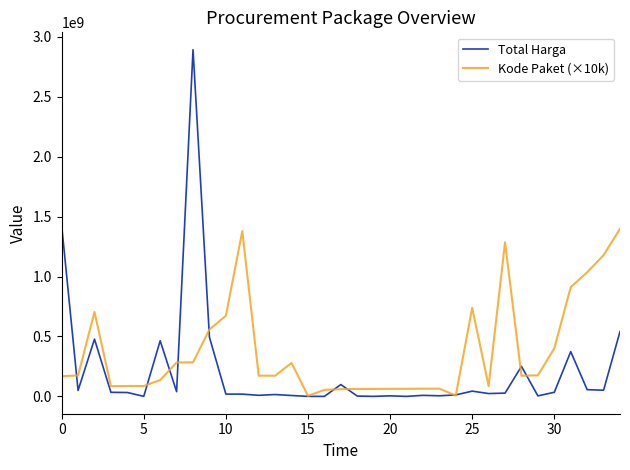

True or false: Kode Paket (×10k) and Total Harga cross at least once.

True